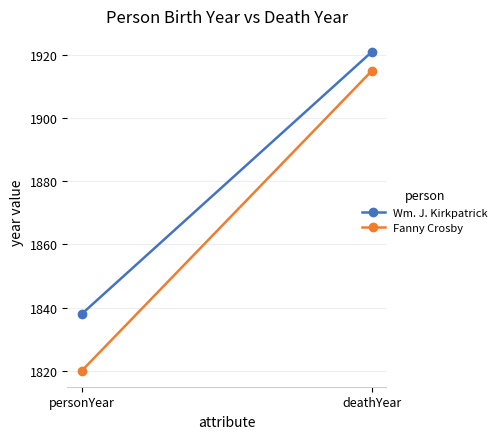

Is this an area chart (filled region under the line)?

No